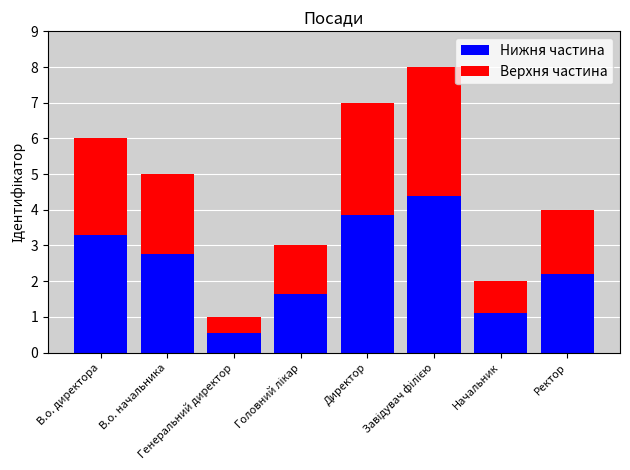

How many values in the Нижня частина series are below 2?

3